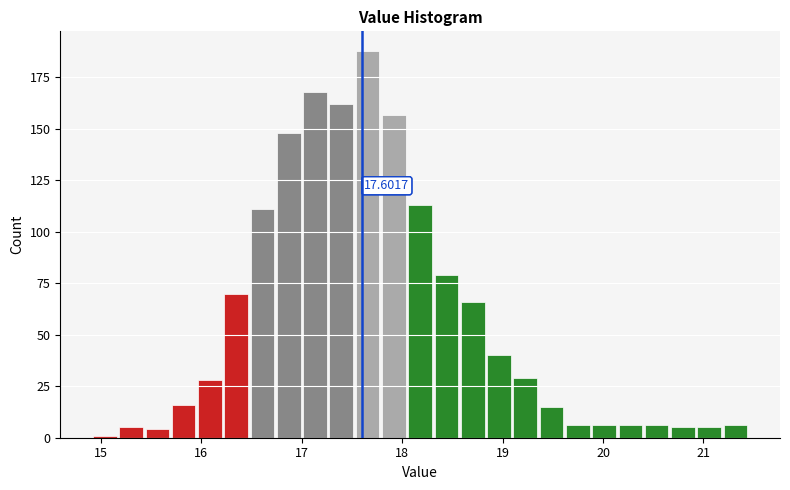

Around what value on the x-axis is the tallest bar? Give the approximate position of its centre, as read against the axis.

17.7